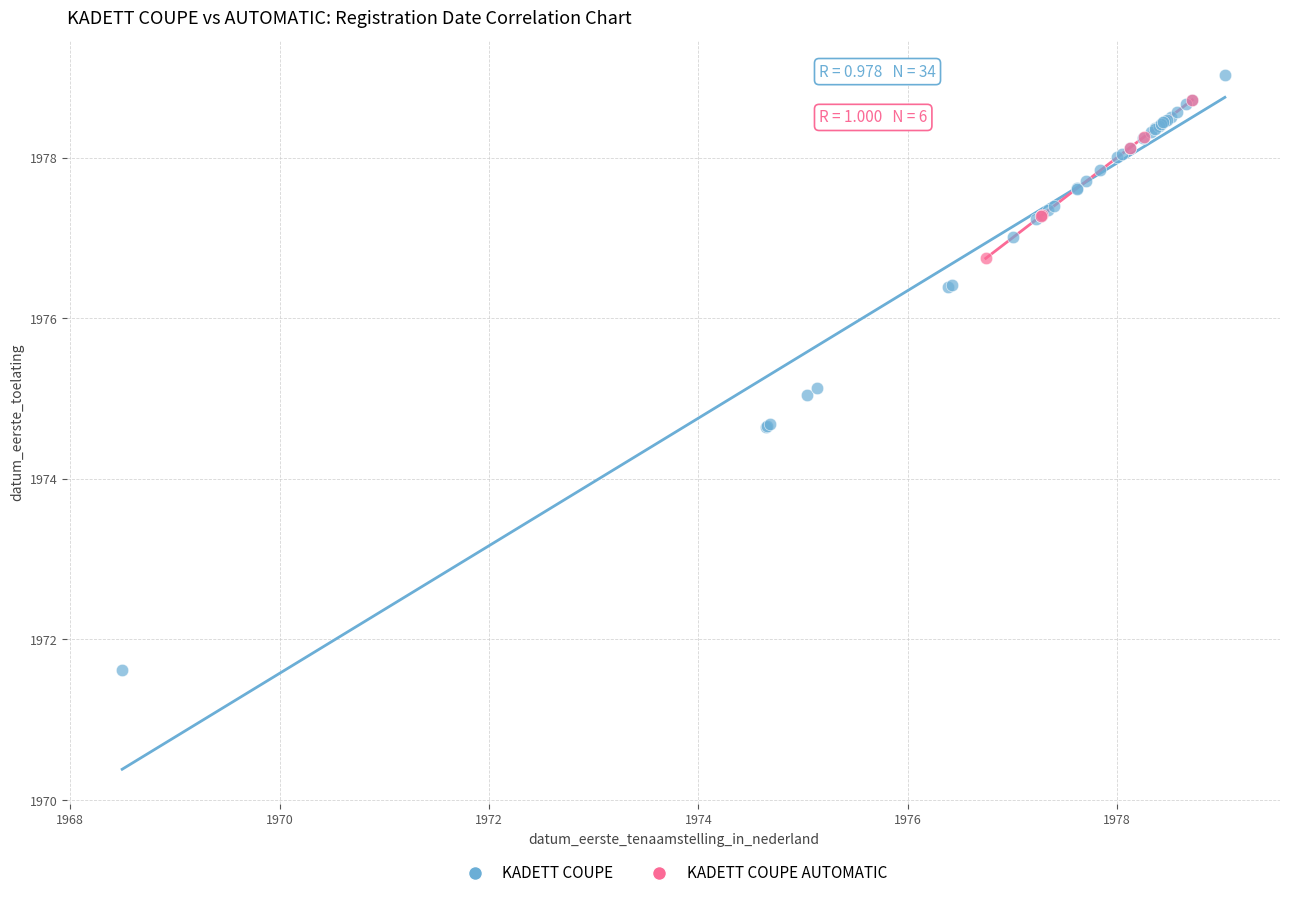

Which series reaches the minimum Y coordinate?

KADETT COUPE